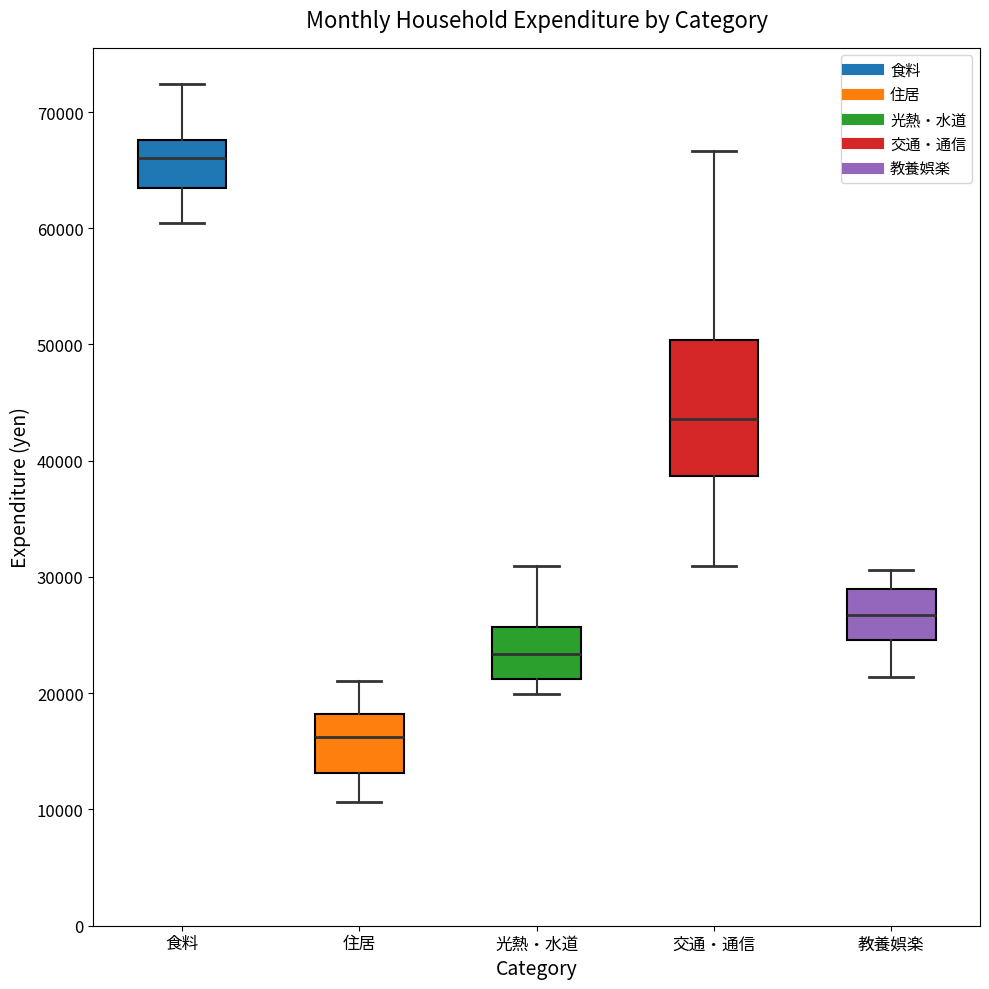

Reading left to right, transcribe this box plot: for each box, give where its median line is, the range the box spans, and where its two whiskers end, as read against the y-axis. The values are not printed on the chart, so give them approximately, as read against the axis.

食料: median 66000, box 63000 to 68000, whiskers 60000 to 72000
住居: median 16000, box 13000 to 18000, whiskers 11000 to 21000
光熱・水道: median 23000, box 21000 to 26000, whiskers 20000 to 31000
交通・通信: median 44000, box 39000 to 50000, whiskers 31000 to 67000
教養娯楽: median 27000, box 25000 to 29000, whiskers 21000 to 31000